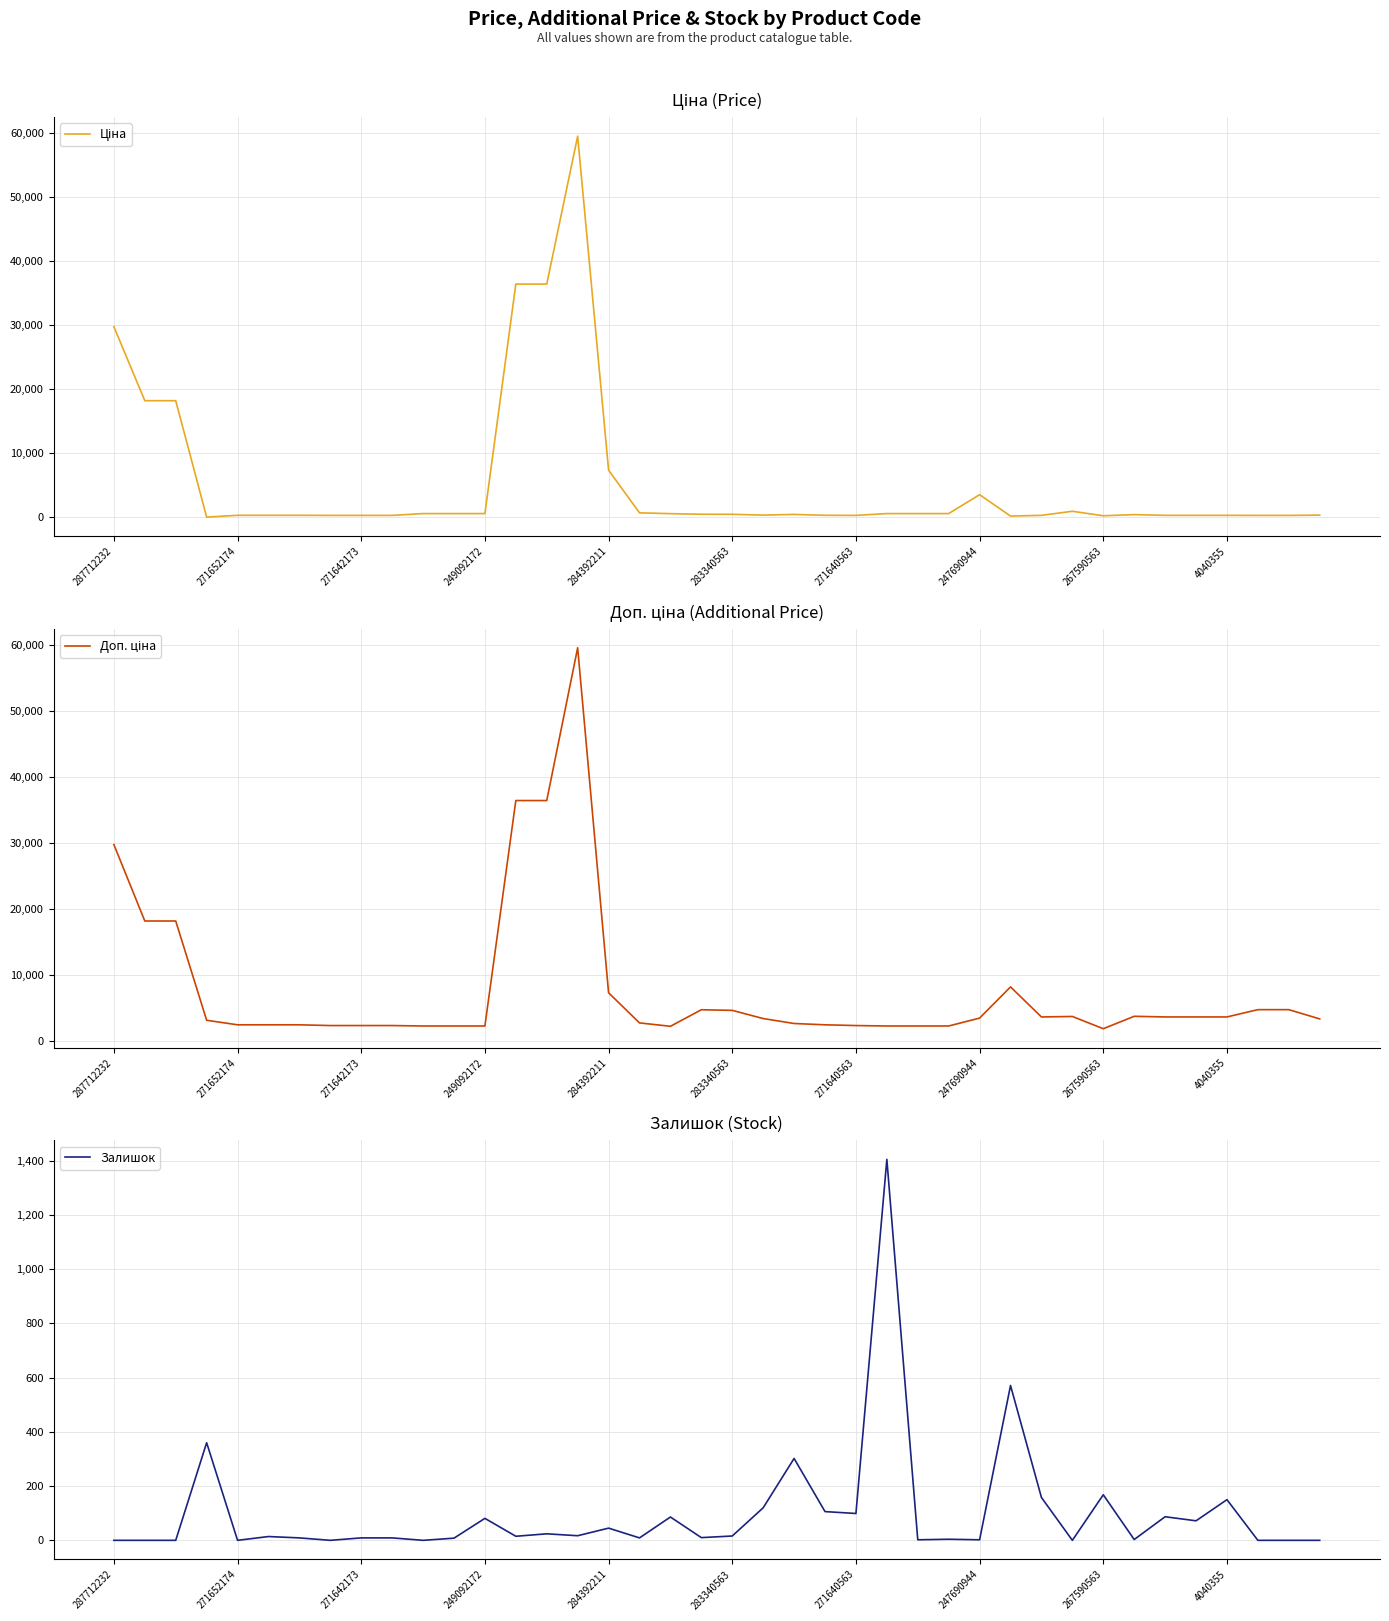

How many data points in Залишок are above 14?

19